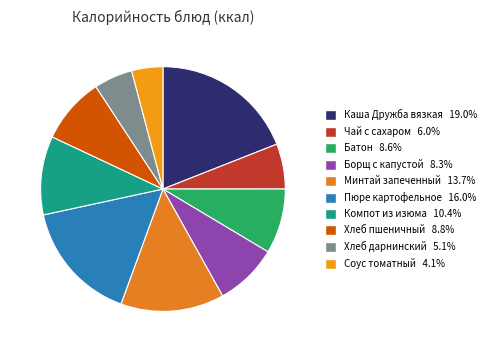

Rank the categories by value from highest to lowest.

Каша Дружба вязкая, Пюре картофельное, Минтай запеченный, Компот из изюма, Хлеб пшеничный, Батон, Борщ с капустой, Чай с сахаром, Хлеб дарнинский, Соус томатный